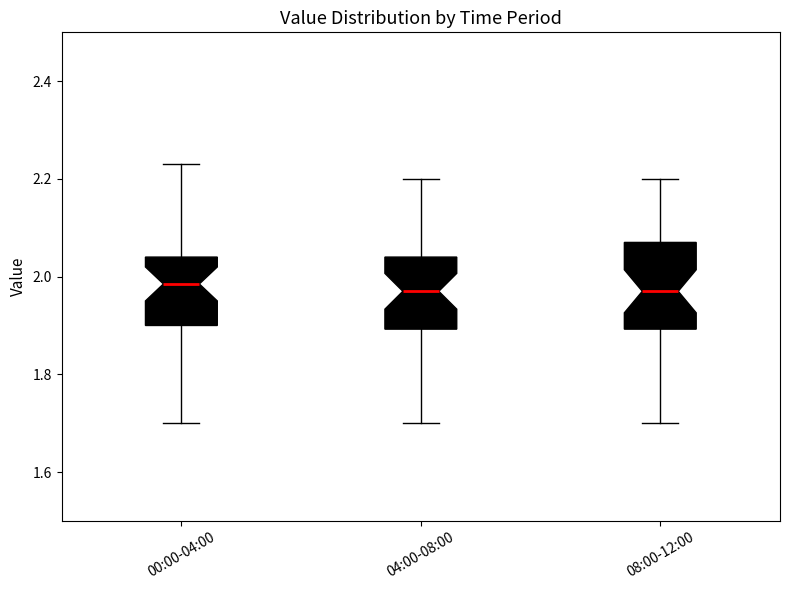

Where does the upper whisker of the box for 00:00-04:00 end on the y-axis? The values are not printed on the chart, so give them approximately, as read against the axis.

2.24